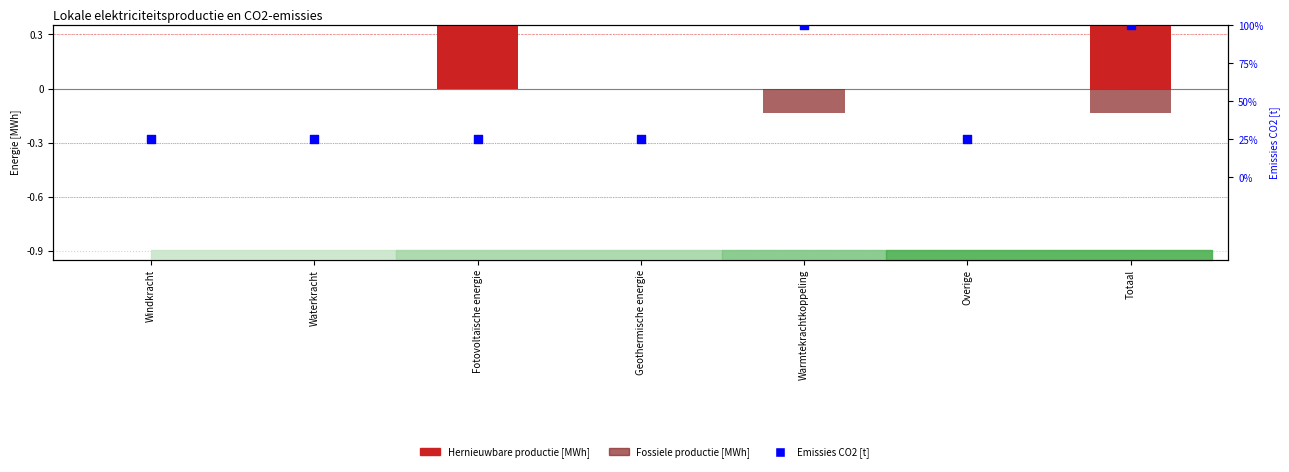

Which series has the largest total across all categories?

Hernieuwbare productie [MWh]